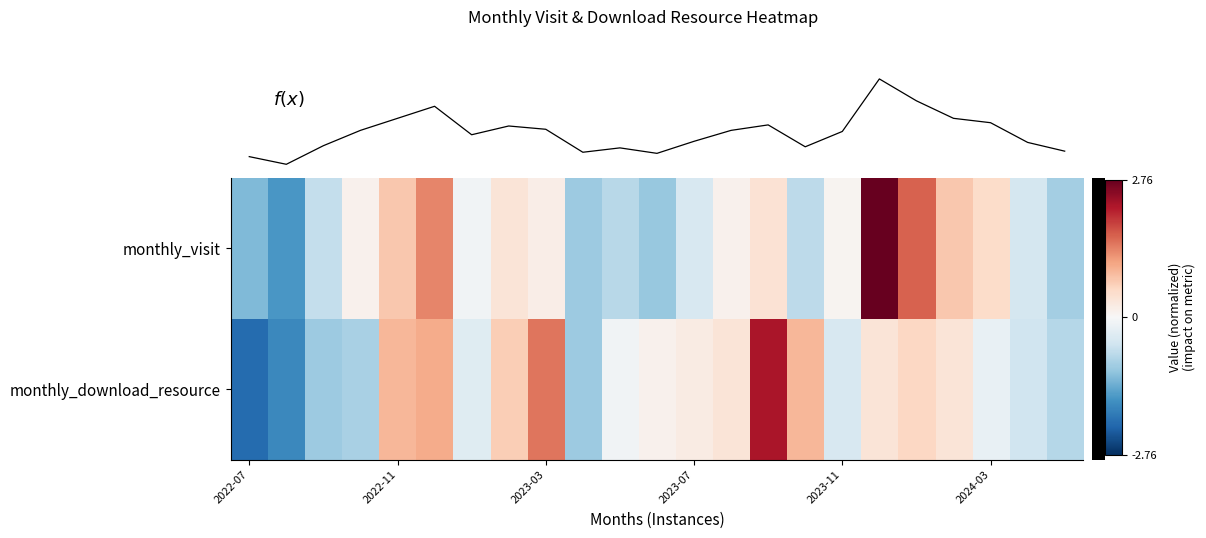

What is the maximum value for row_0?

2.8